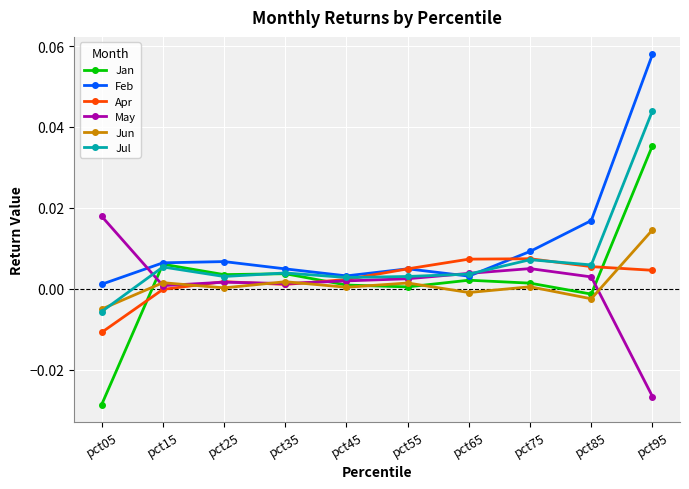

Is the value of Feb at pct65 greater than the value of May at pct05?

No